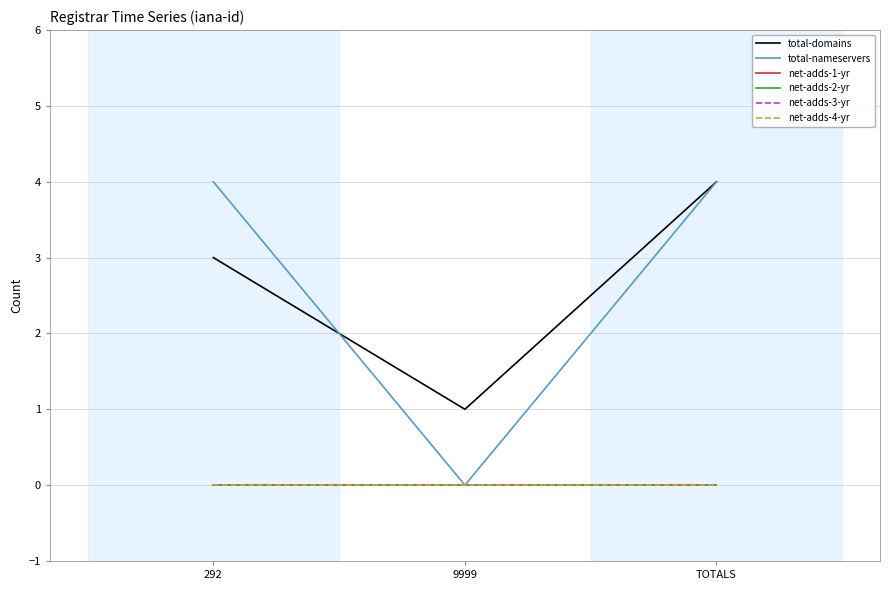

What is the difference between the maximum and minimum values in the total-domains series?

3